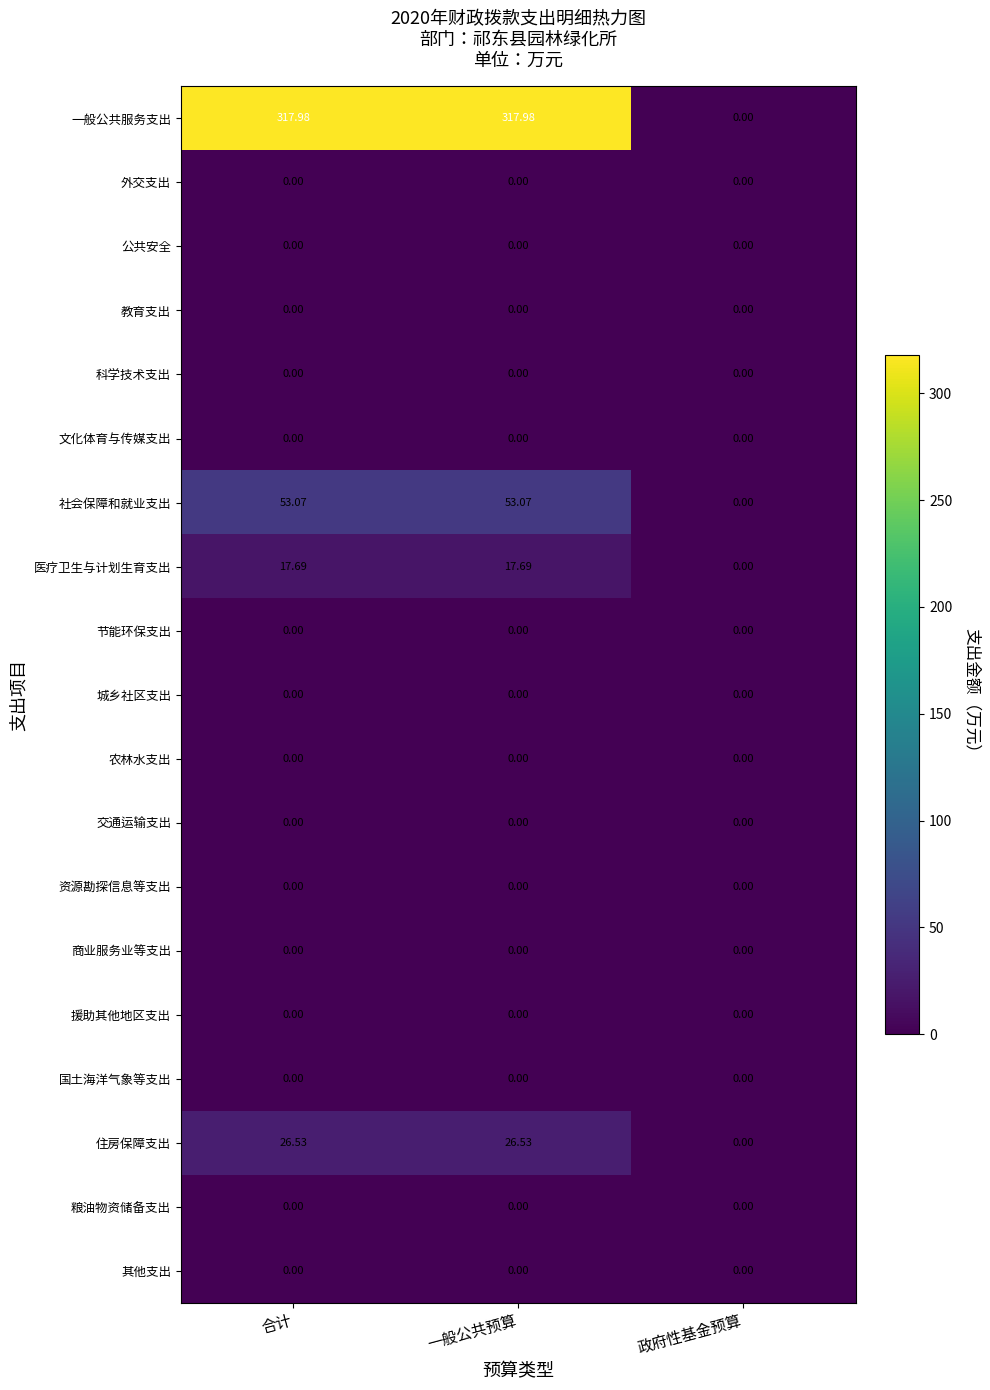

Is the value of 节能环保支出 at 一般公共预算 greater than the value of 住房保障支出 at 一般公共预算?

No